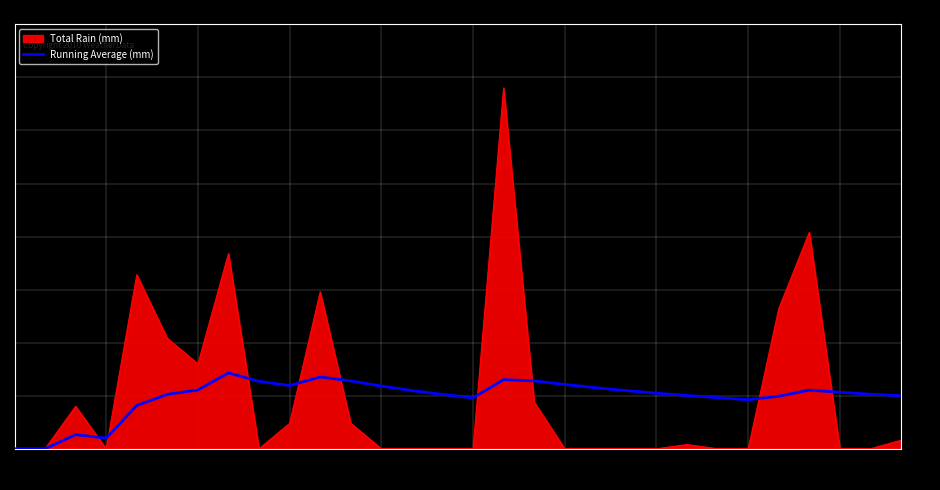

How many lines are shown in the chart?

2